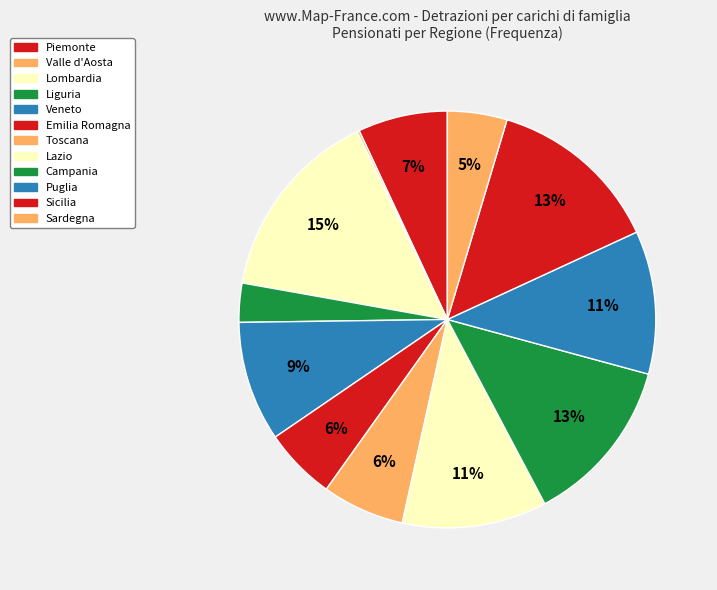

Is there a majority slice in this chart?

No